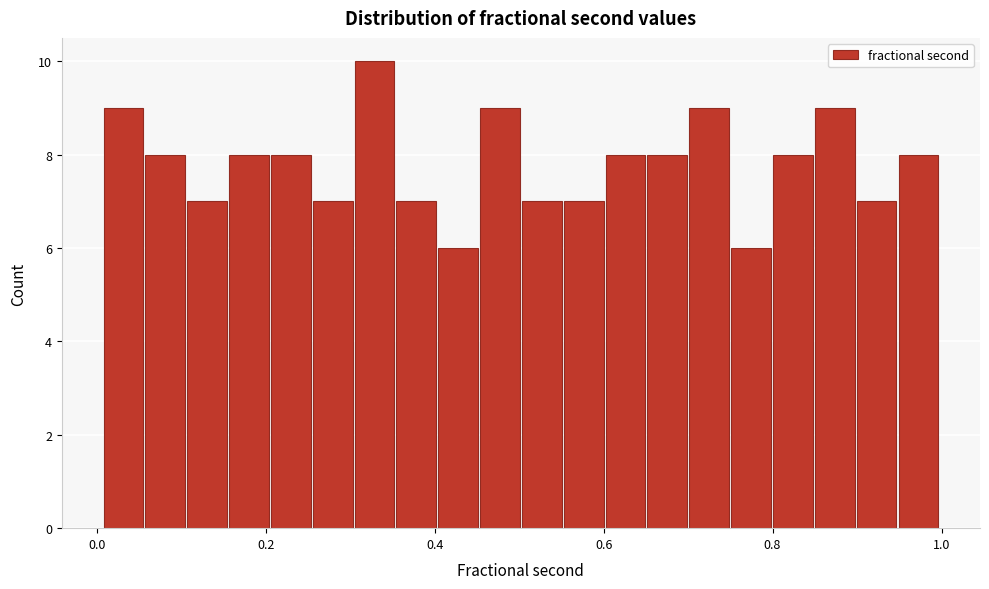

Read against the x-axis, roughly where is the centre of the tallest bar?

0.32